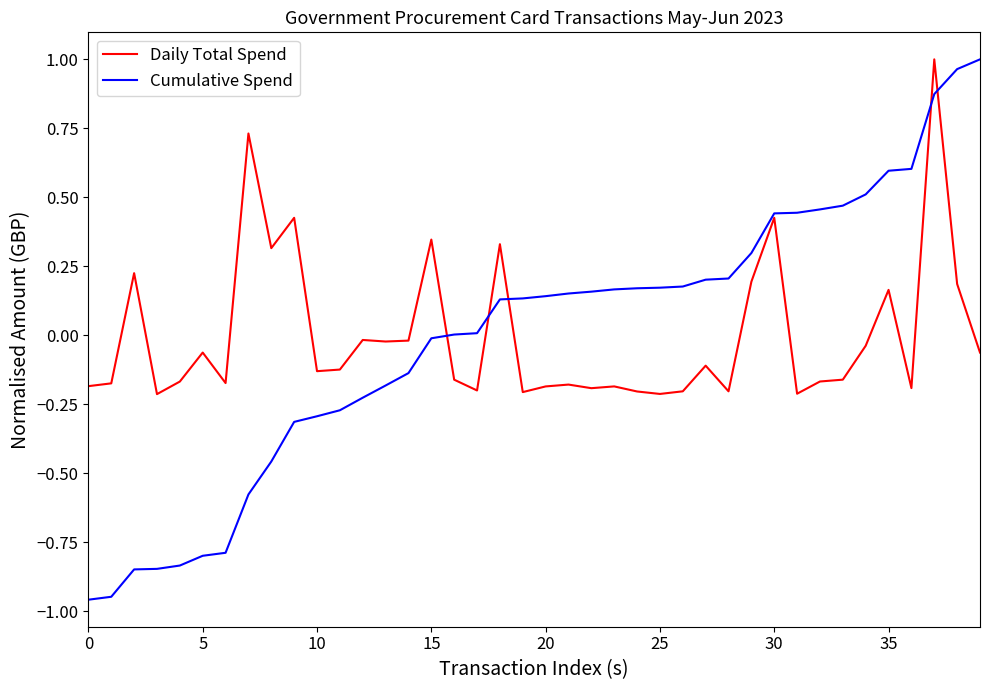

Which series has the largest range (max minus min)?

Cumulative Spend